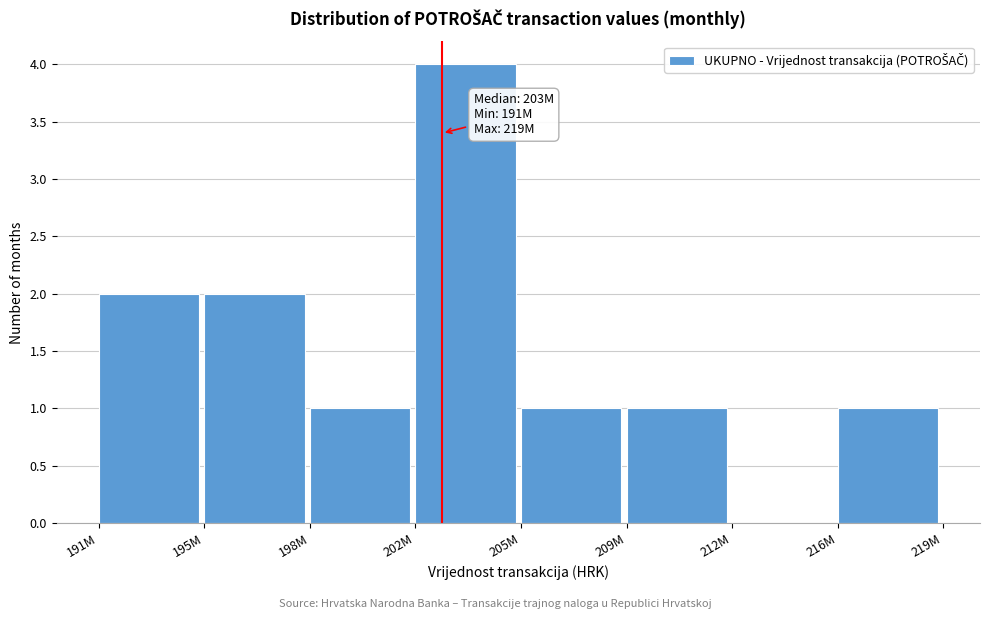

Reading right to left, transcribe all the data shown in this chart.

216M=1	212M=0	209M=1	205M=1	202M=4	198M=1	195M=2	191M=2